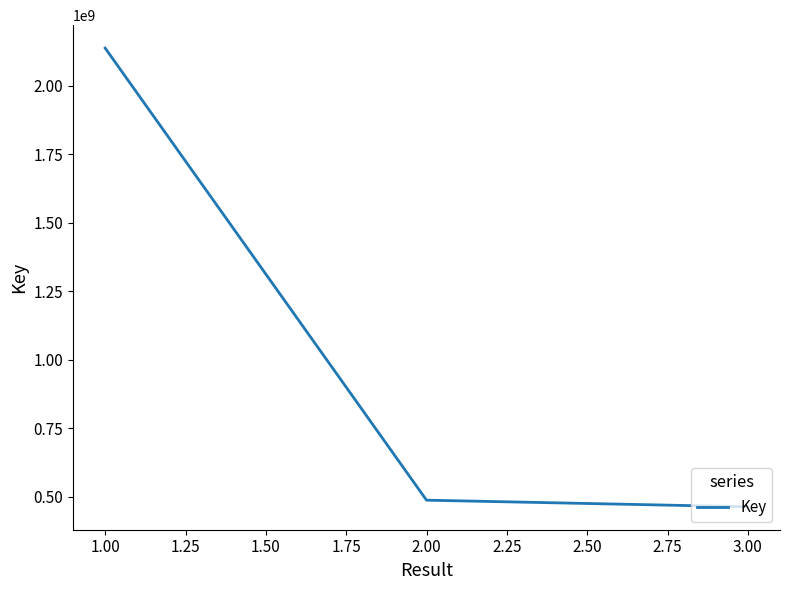

What is the maximum value shown in the chart?

2137640358